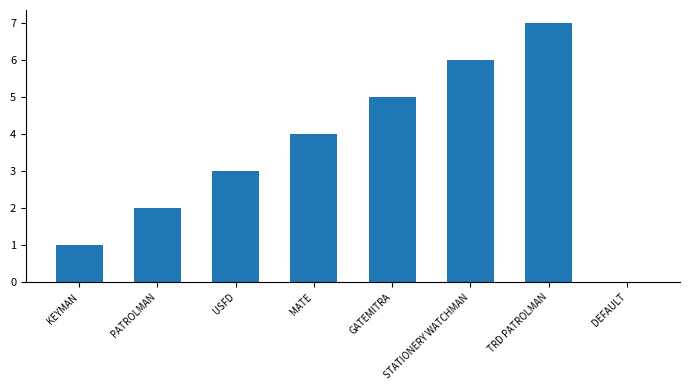

Does the chart contain stacked bars?

No